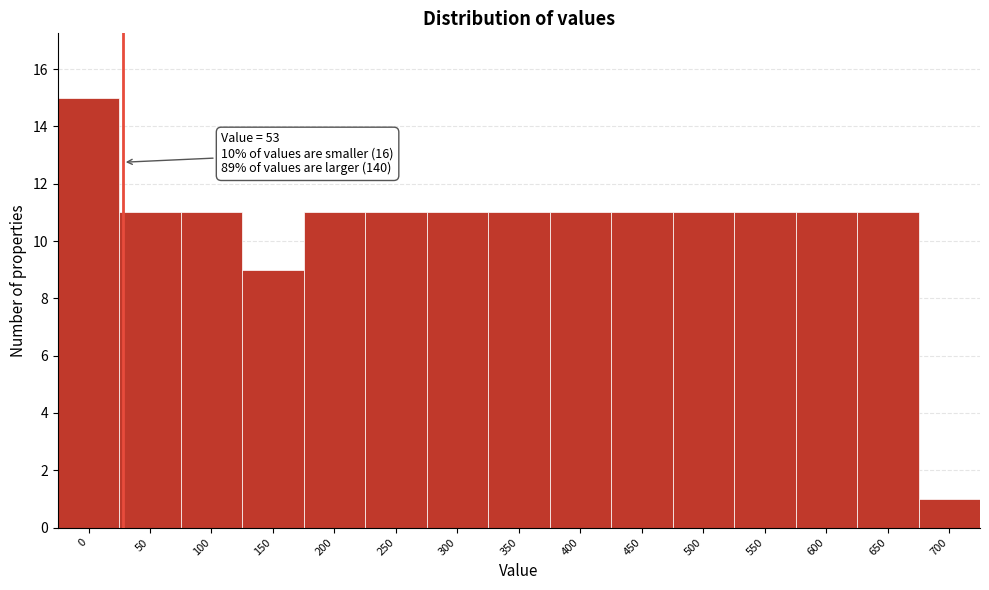

Reading left to right, what are all the values shown in this chart?

0=15	50=11	100=11	150=9	200=11	250=11	300=11	350=11	400=11	450=11	500=11	550=11	600=11	650=11	700=1